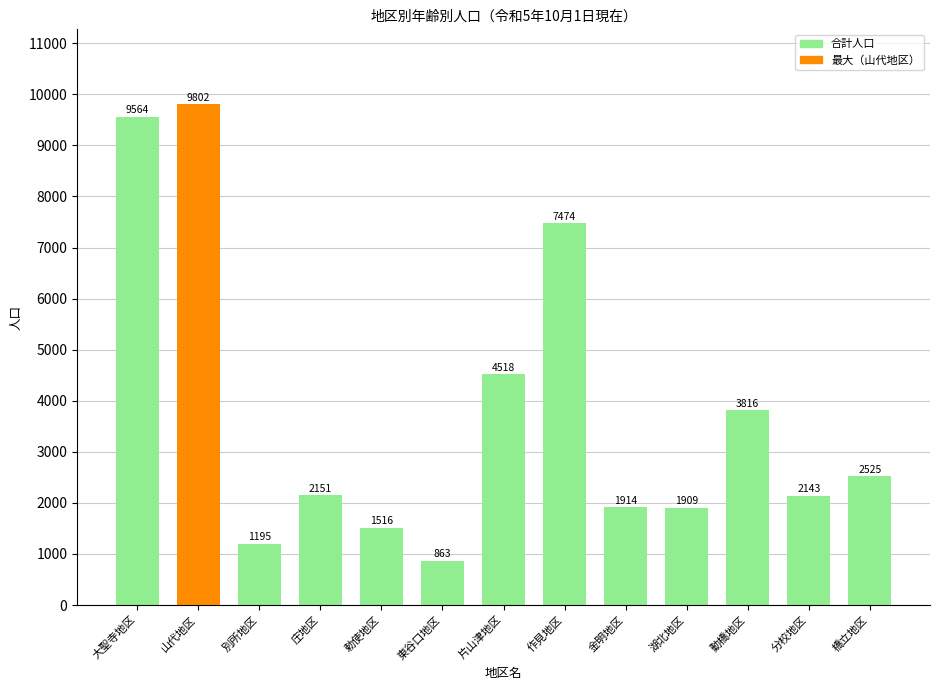

The value at 大聖寺地区 is 3320. True or false?

False